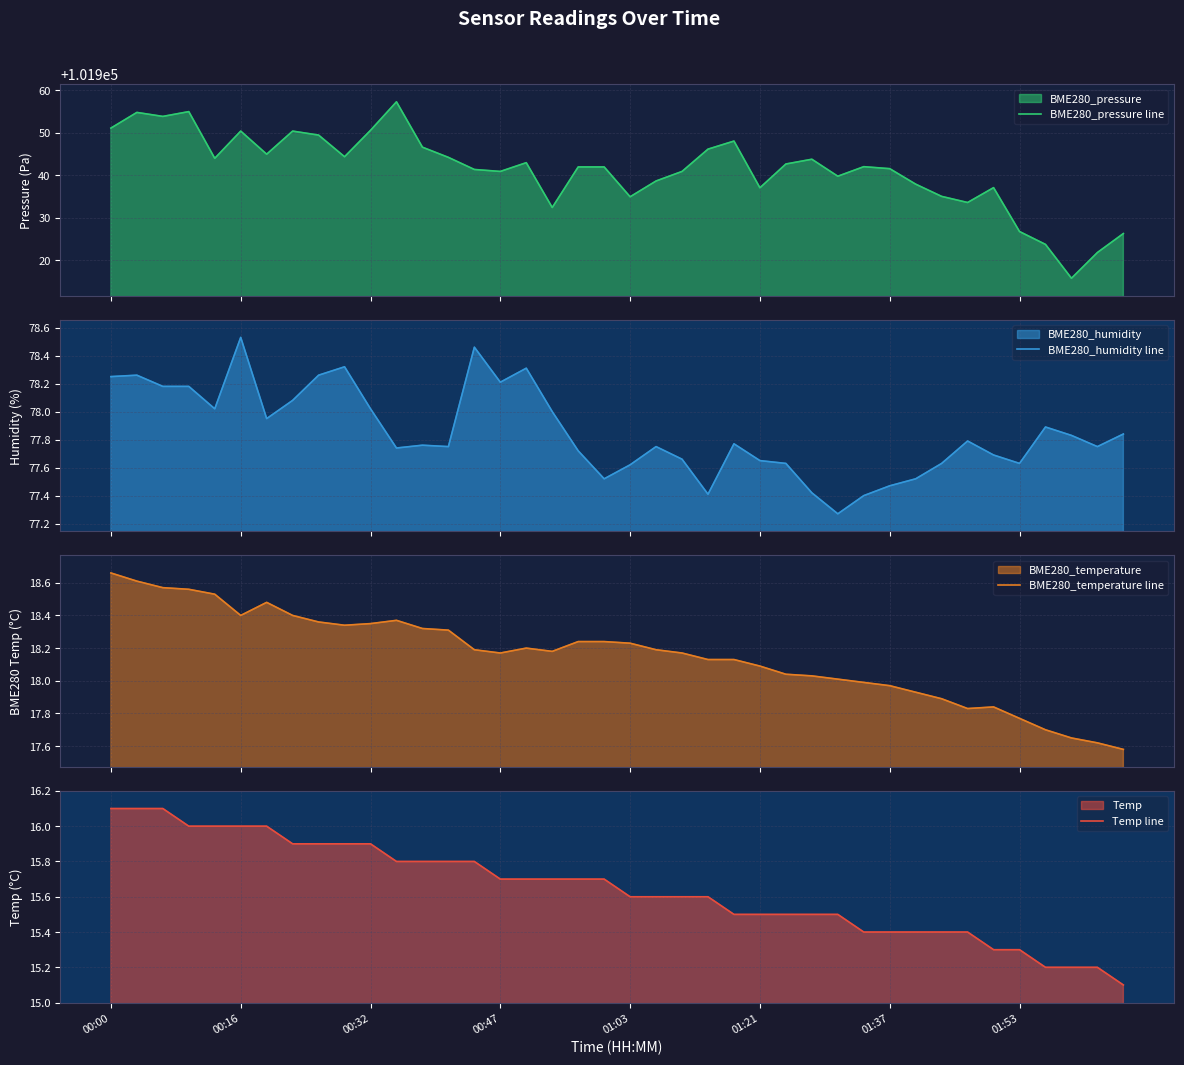

True or false: Temp line and BME280_humidity line intersect in this chart.

False